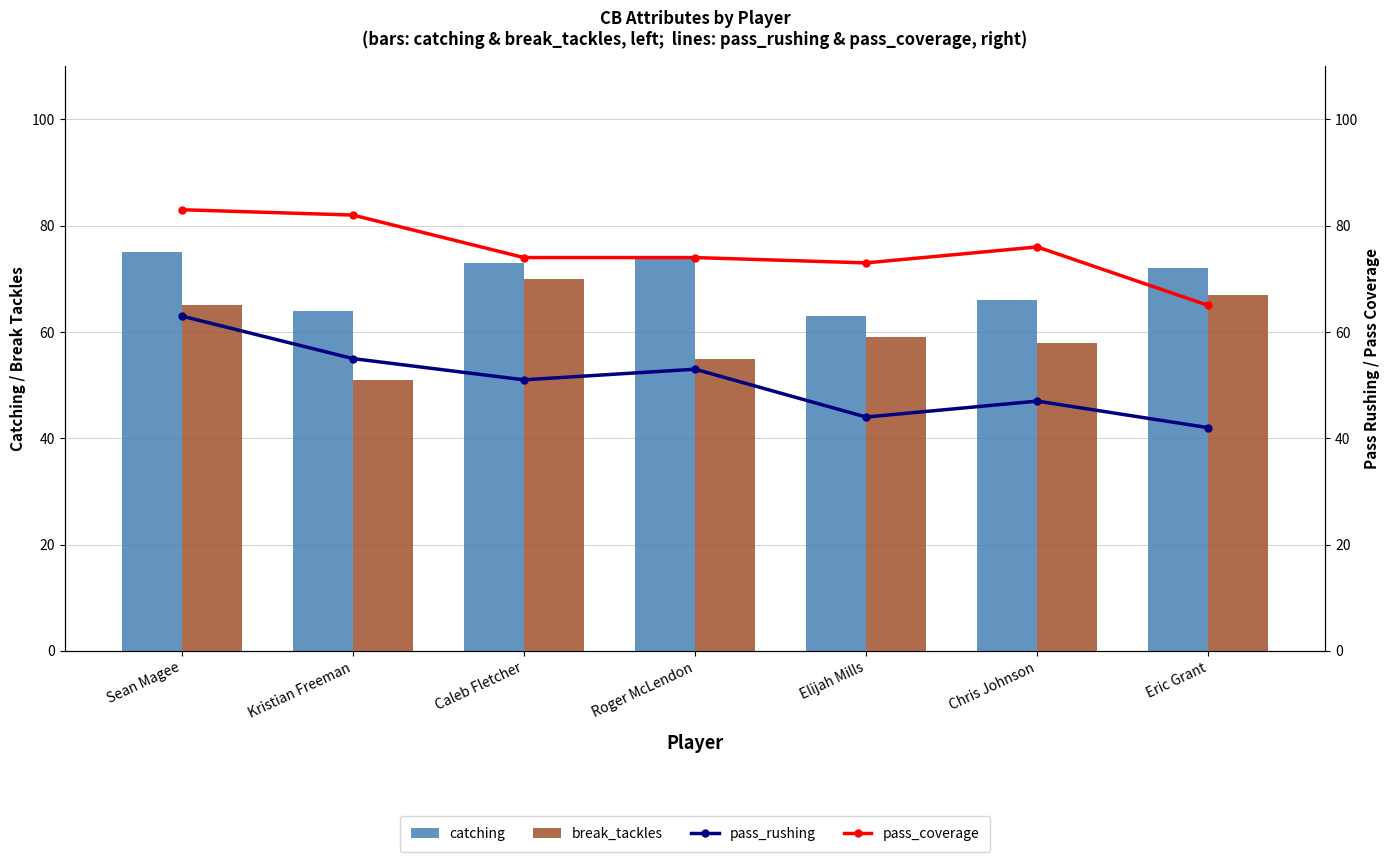

Which category has the lowest value across all series?

Eric Grant